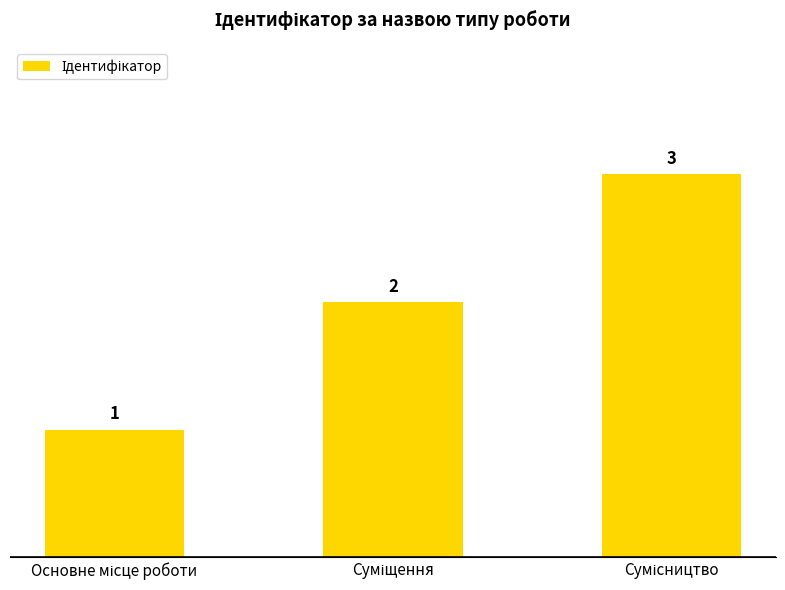

What is the greatest value displayed?

3